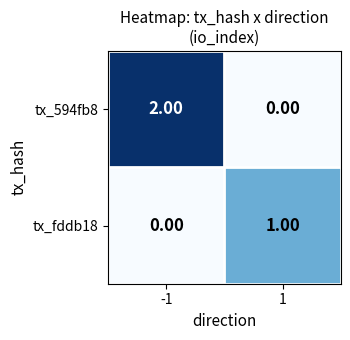

Rank the series at 1 from lowest to highest value.

tx_594fb8, tx_fddb18